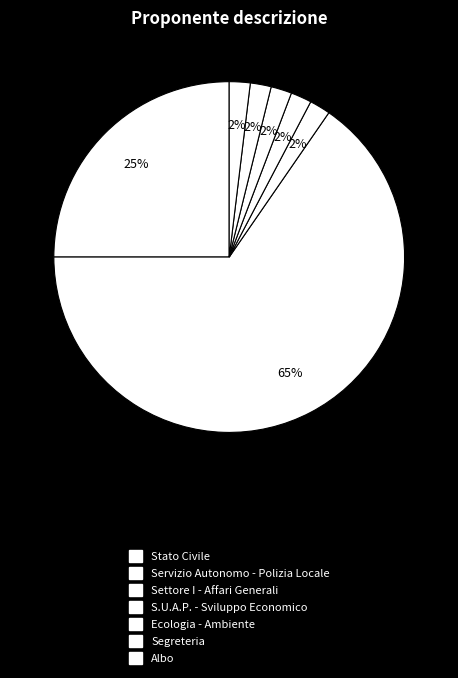

How many segments does this pie chart have?

7